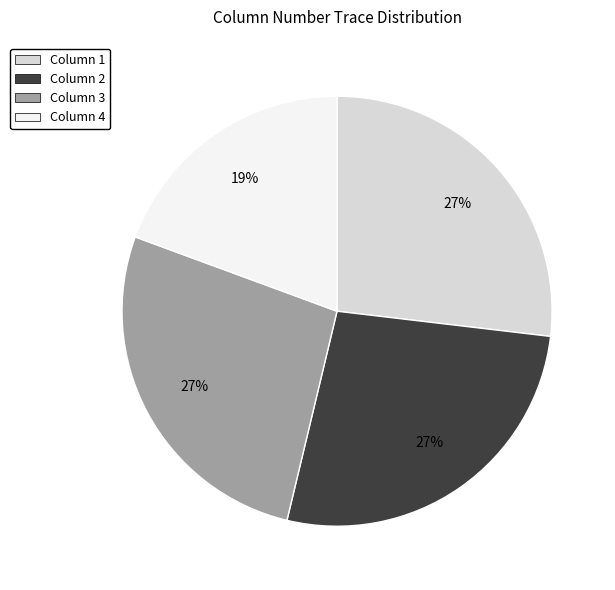

Count the number of slices in the pie.

4